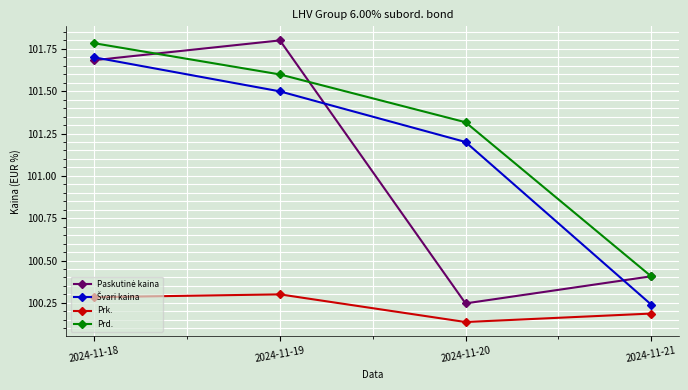

In Prk., how many points are lower than both neighbors (excluding endpoints)?

1